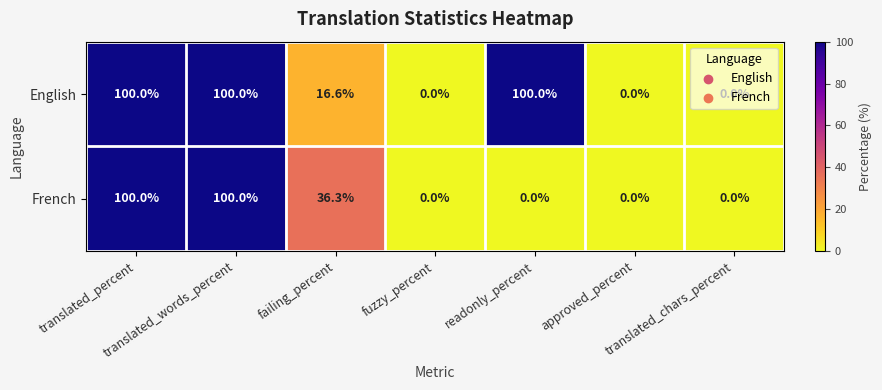

Count the number of data series in this chart.

2